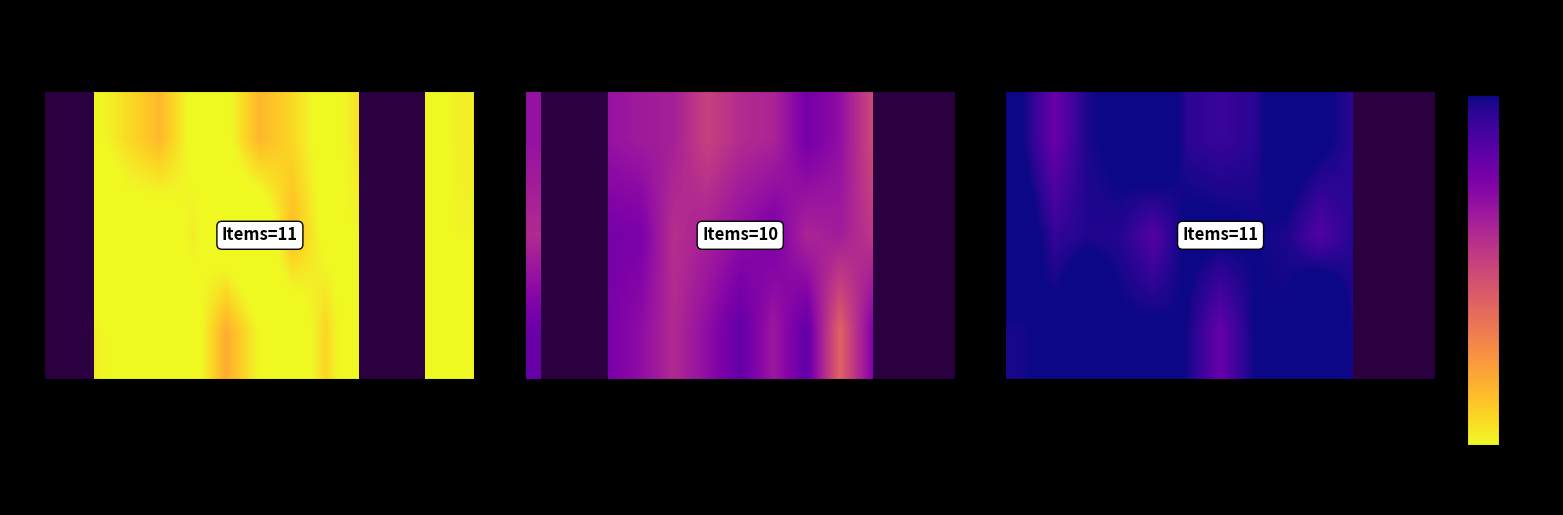

At which label does 2013 reach its minimum?

Nickel and Its Compounds